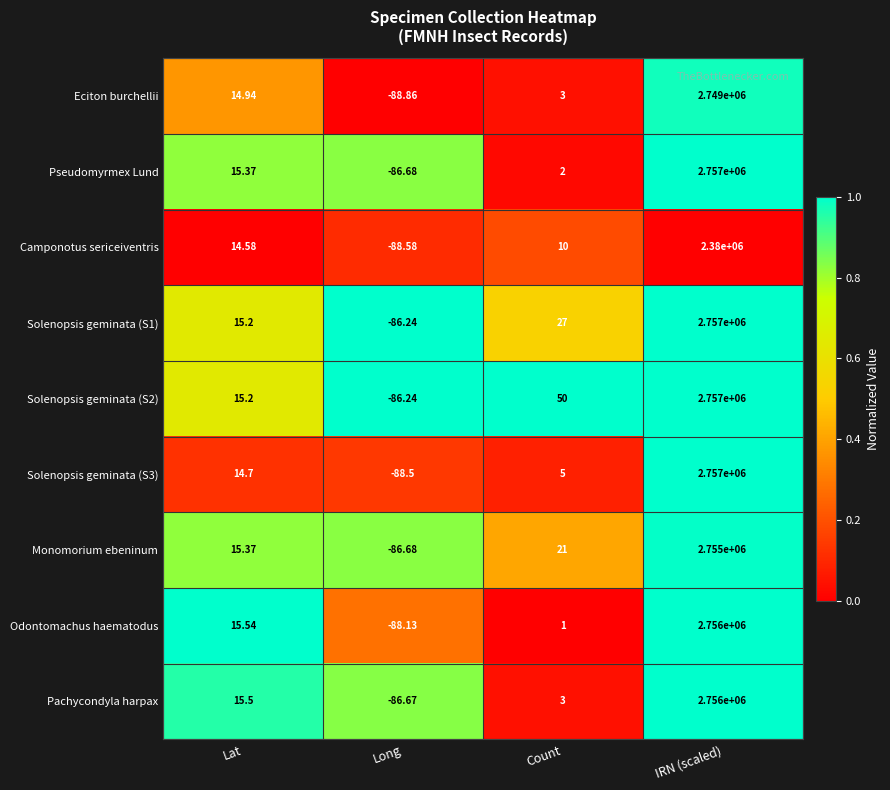

Rank the categories by Eciton burchellii value from highest to lowest.

IRN (scaled), Lat, Count, Long